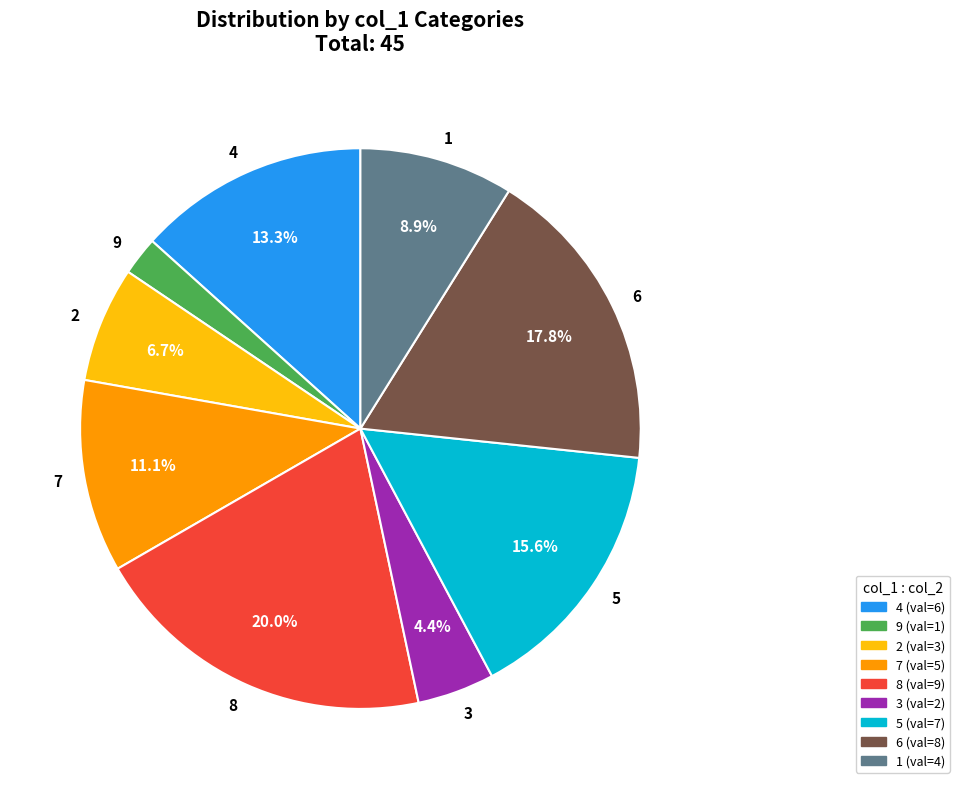

What is the ratio of the value at 7 to the value at 6?

0.6